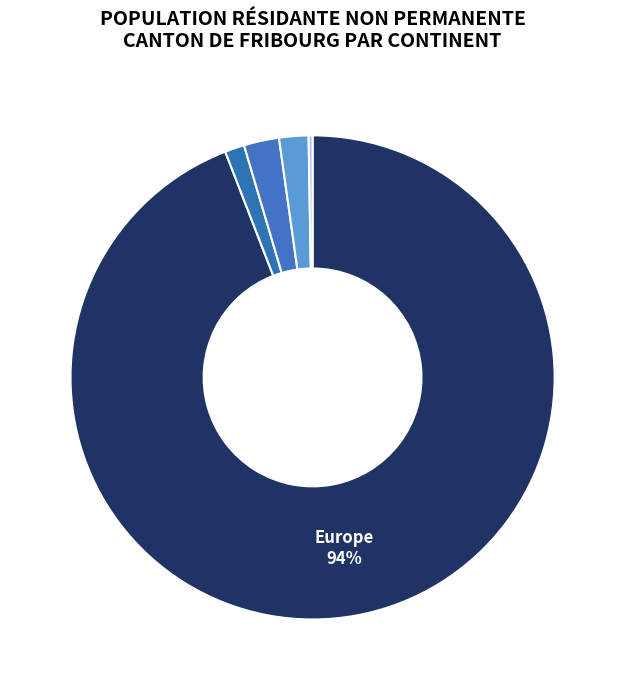

Which has a higher value, Afrique or Europe?

Europe